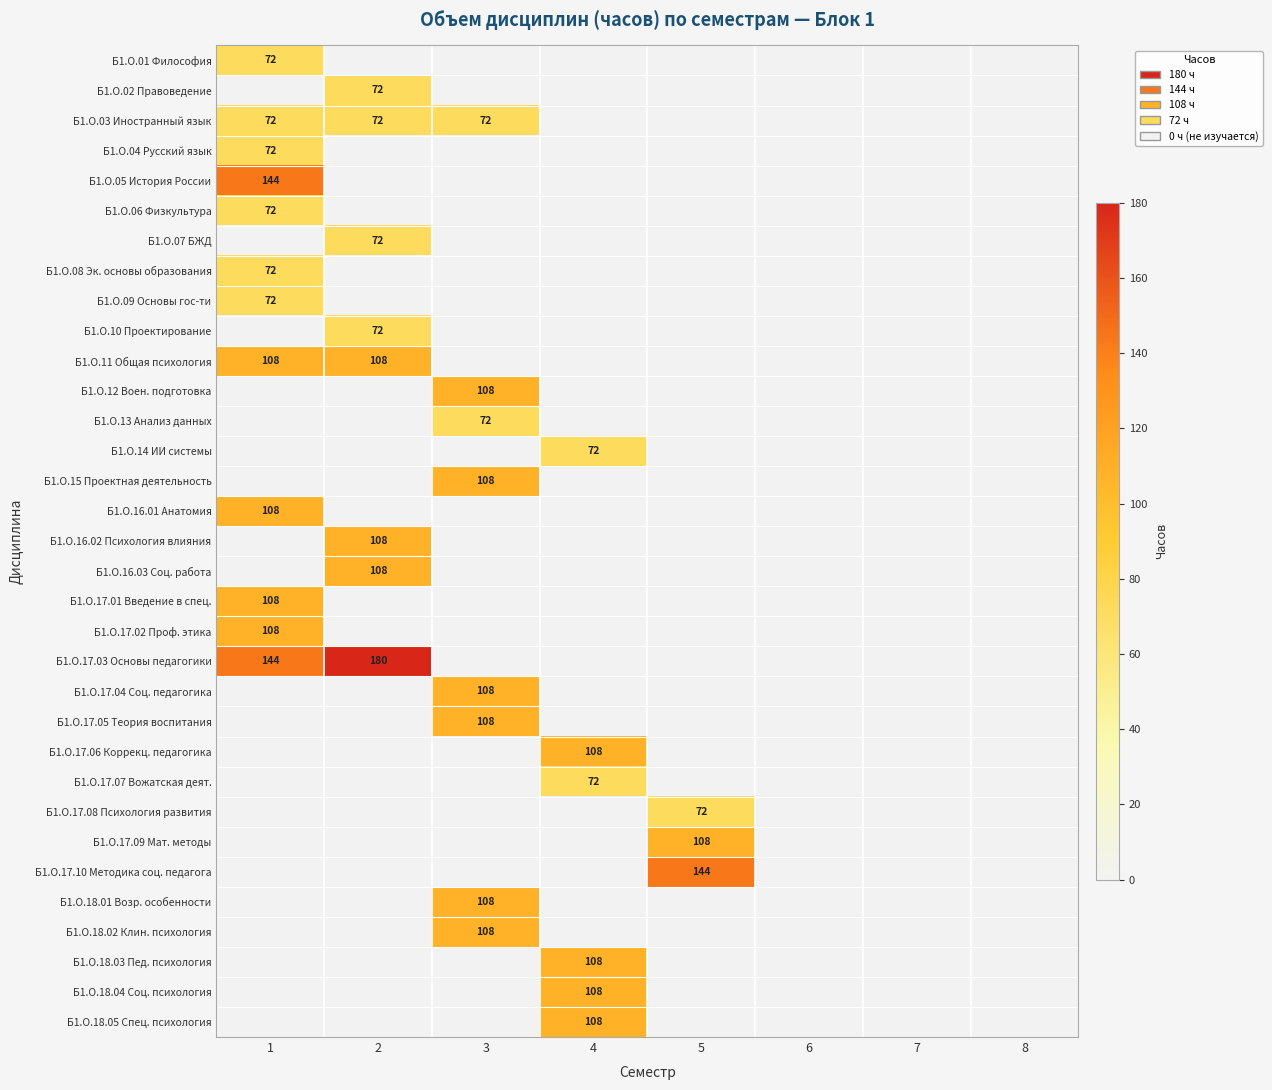

True or false: Б1.О.17.06 Коррекц. педагогика has a value of 108 at 4.

True